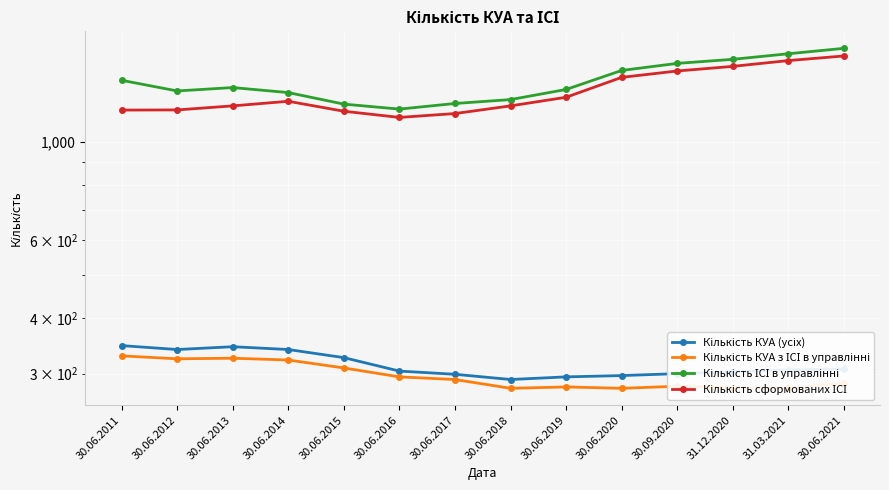

What is the difference between the Кількість ІСІ в управлінні values at 30.06.2021 and 30.06.2012?

322